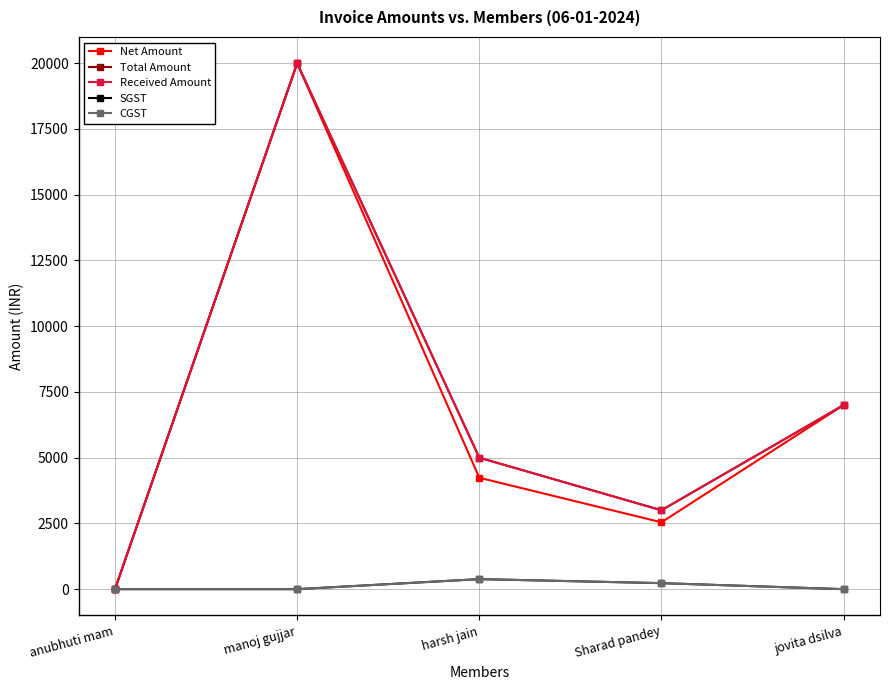

Is this an area chart (filled region under the line)?

No